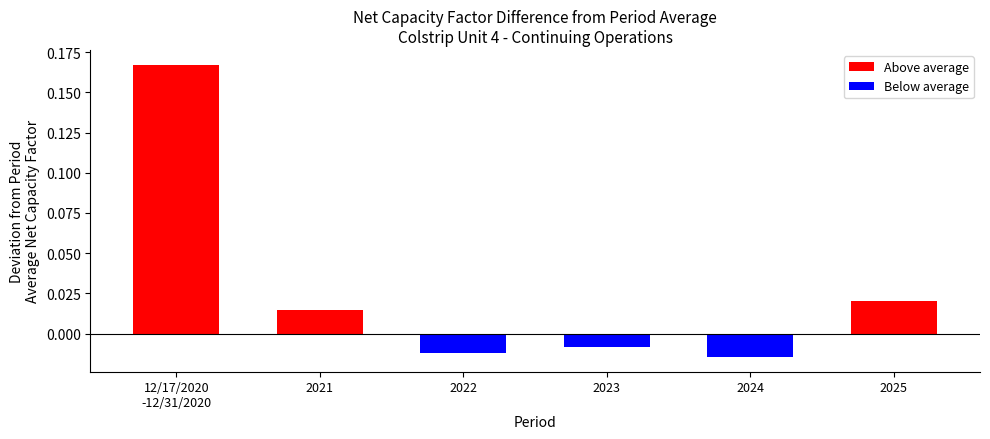

What is the label of the 2nd bar from the right?

2024